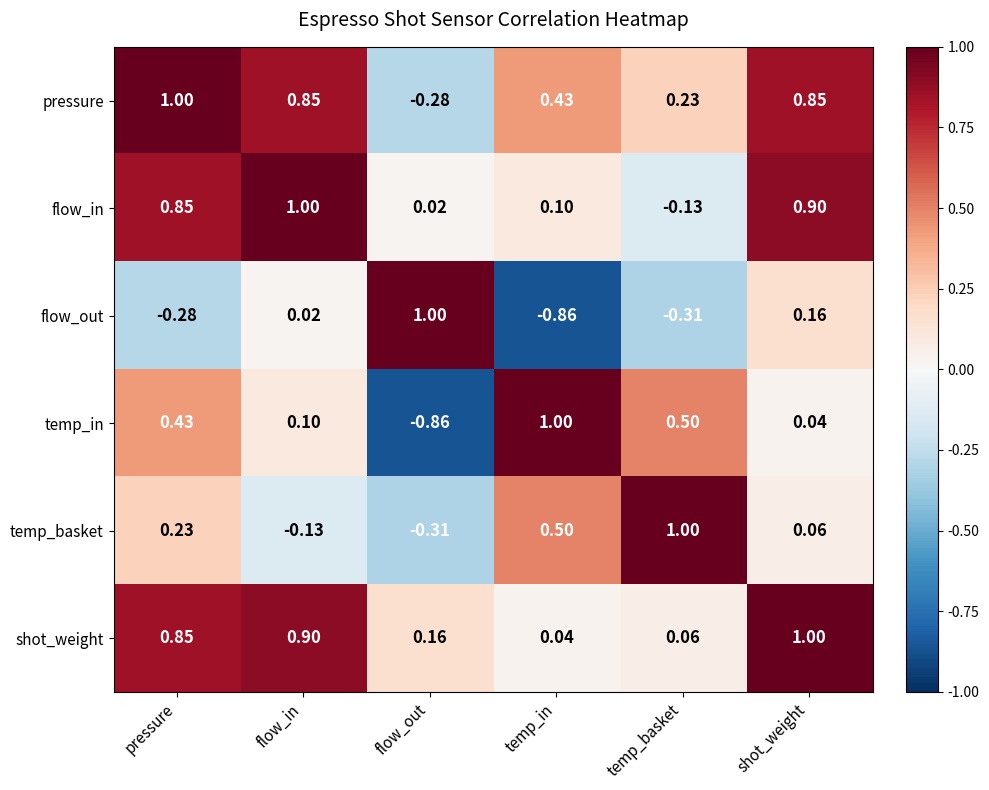

At which category is the sum across all series the highest?

pressure